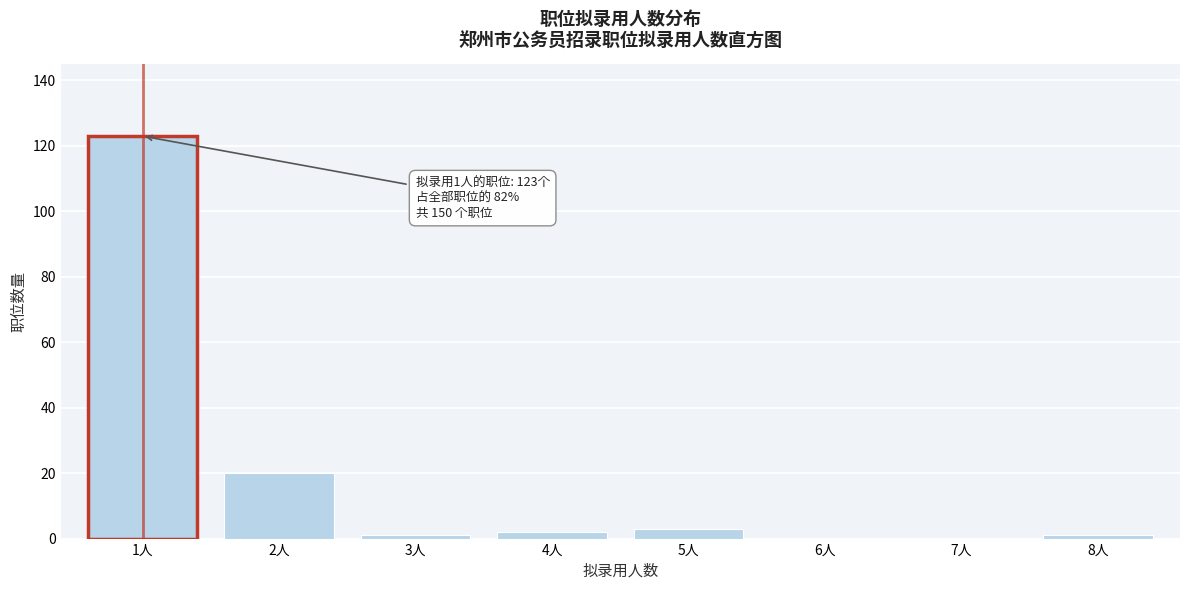

Reading left to right, extract all data points from this chart.

1人=123	2人=20	3人=1	4人=2	5人=3	6人=0	7人=0	8人=1